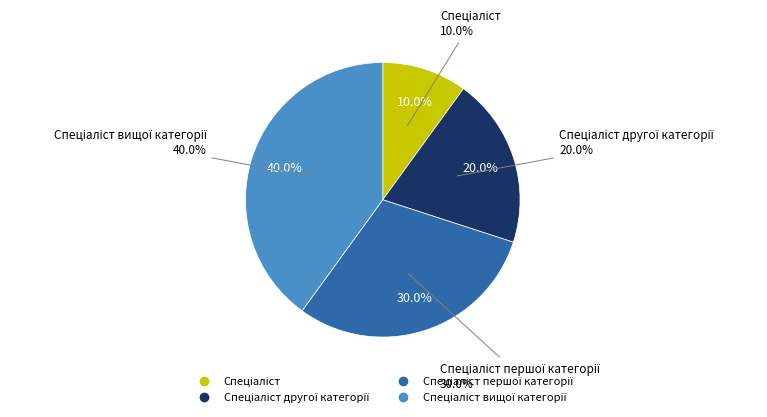

To the nearest percent, what portion does Спеціаліст вищої категорії represent?

40%